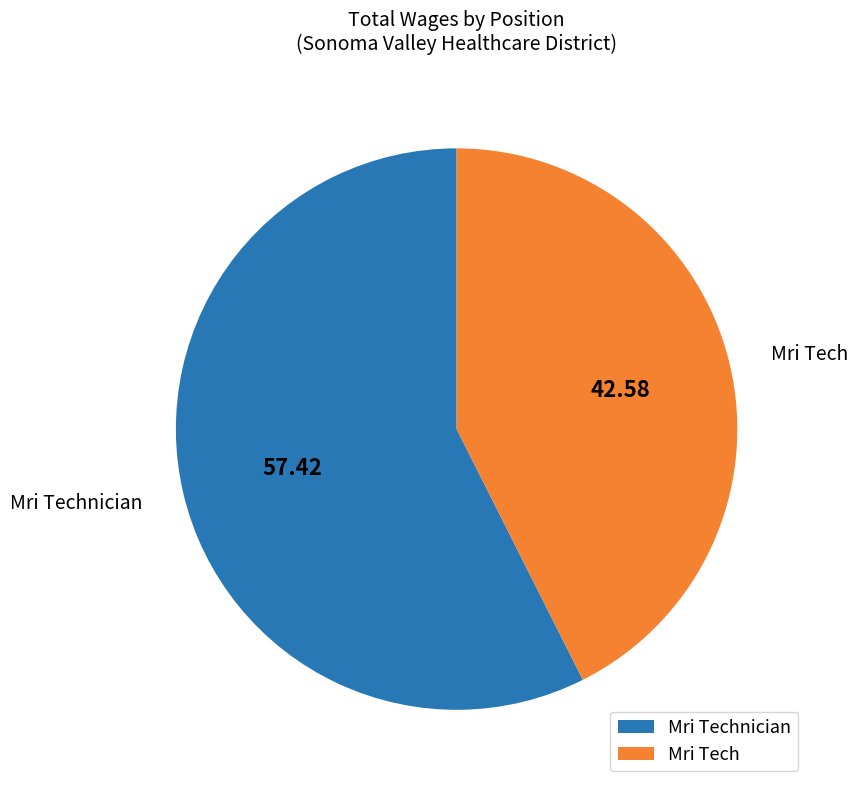

How many segments does this pie chart have?

2